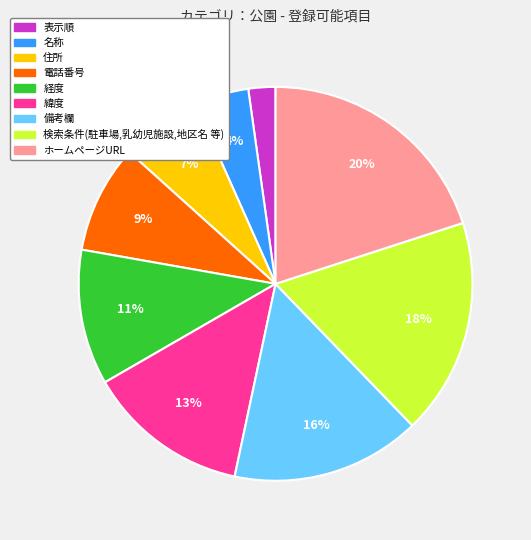

Between 表示順 and ホームページURL, which is larger?

ホームページURL